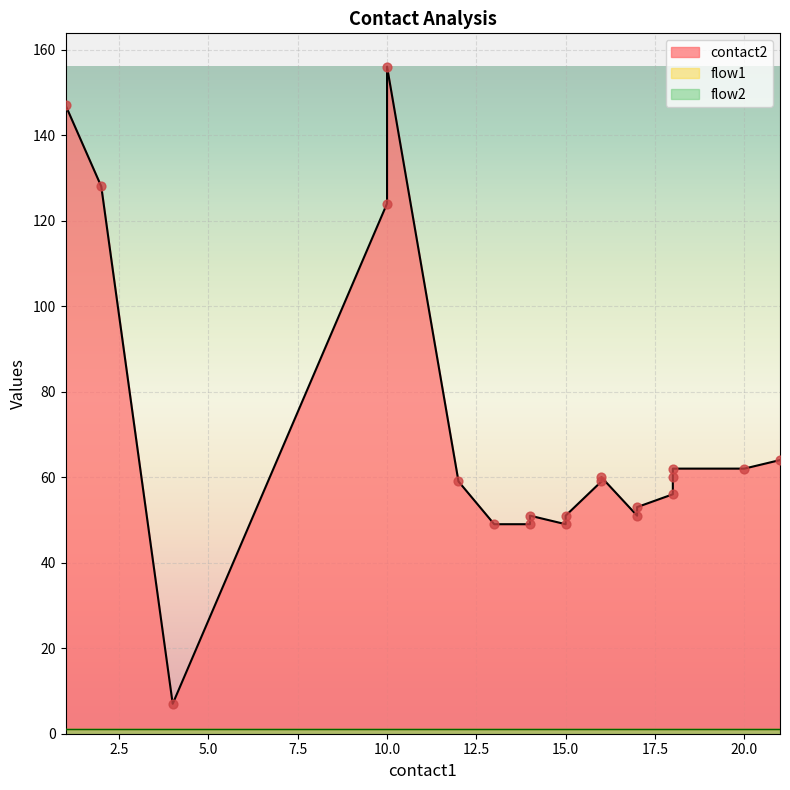

Which series has the largest total across all categories?

contact2